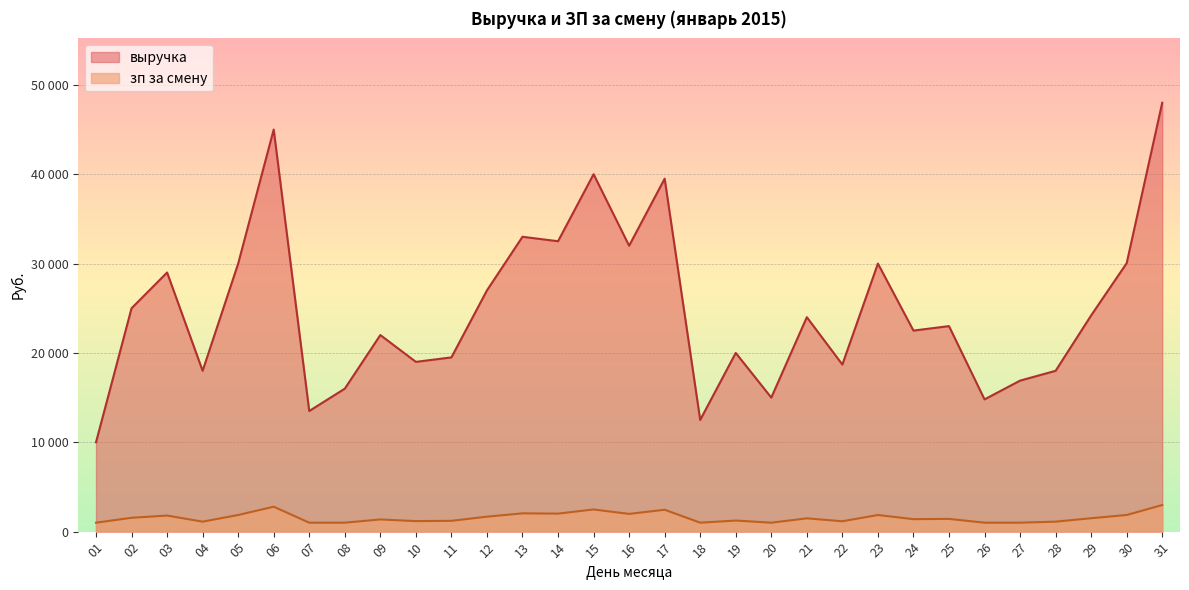

List the series in order of their overall mean, lowest first.

зп за смену, выручка